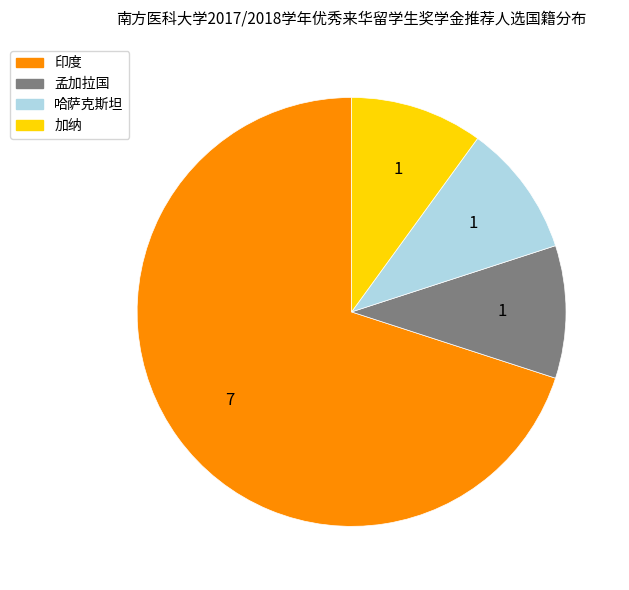

The 哈萨克斯坦 slice represents 10% of the pie. True or false?

True